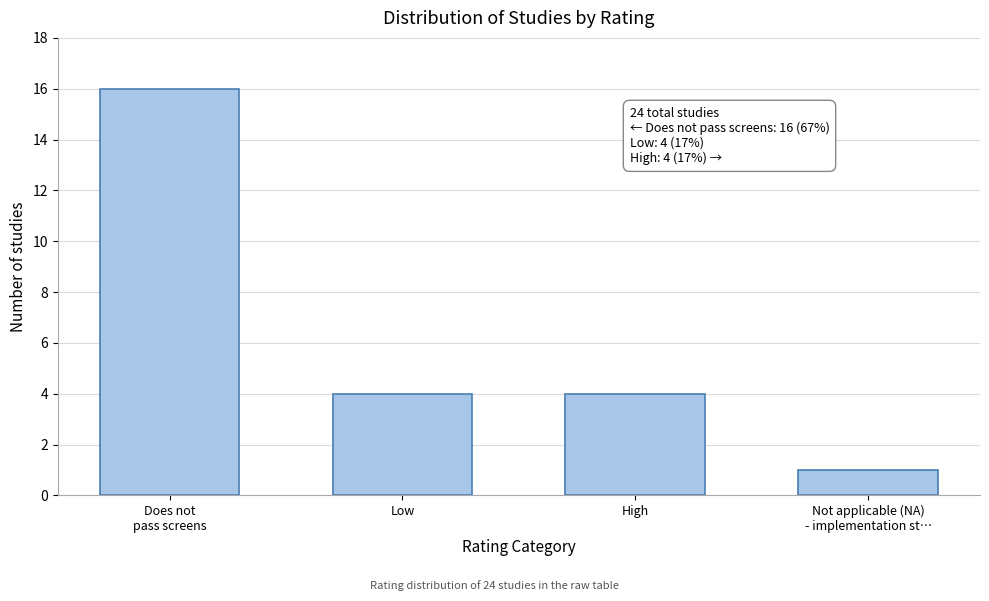

Reading right to left, list all the values displayed in this chart.

1	4	4	16